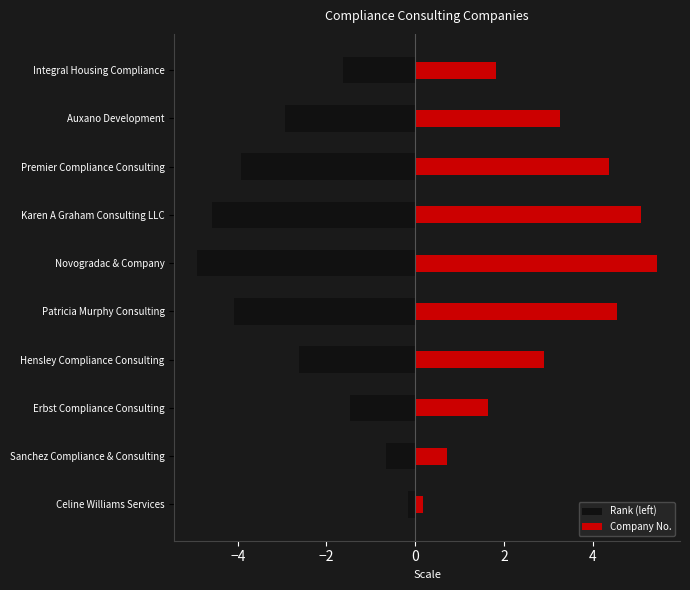

How many values in the Rank (left) series are below -2?

6